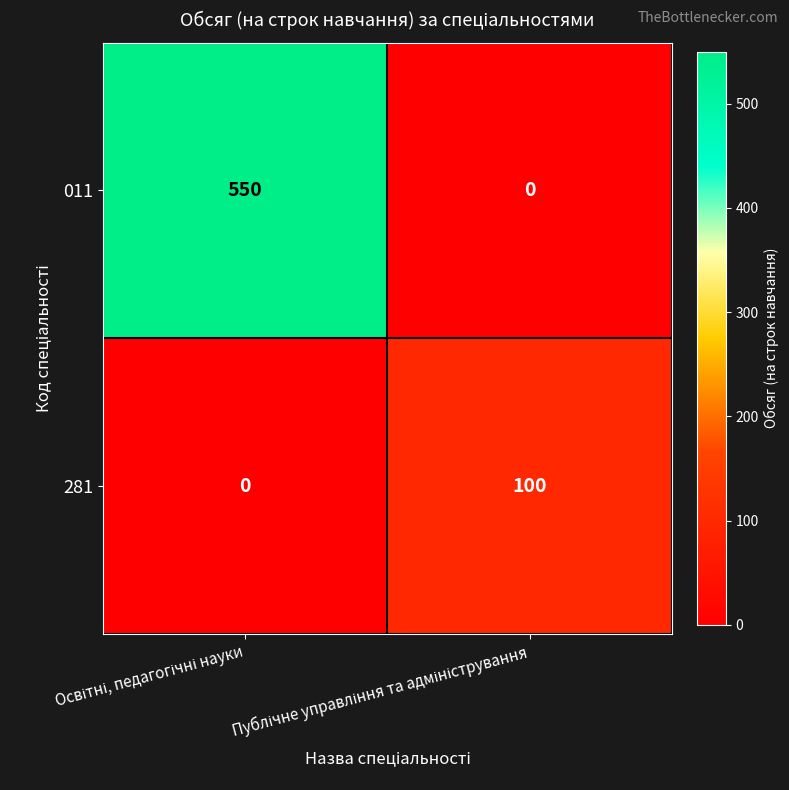

What is the average value of the 011 series?

275